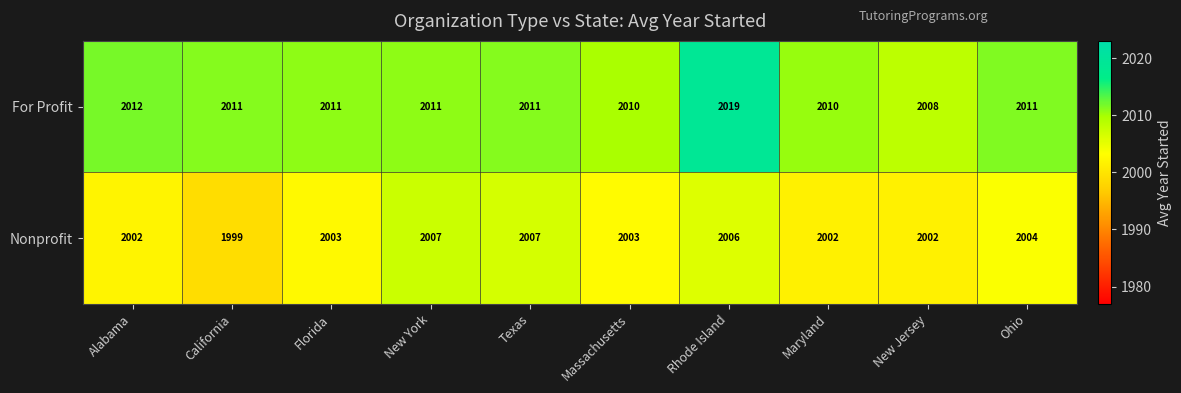

Rank the series by their average value, from highest to lowest.

For Profit, Nonprofit